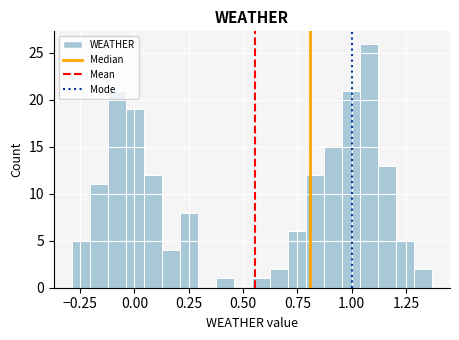

Read against the x-axis, roughly where is the centre of the tallest bar?

1.10